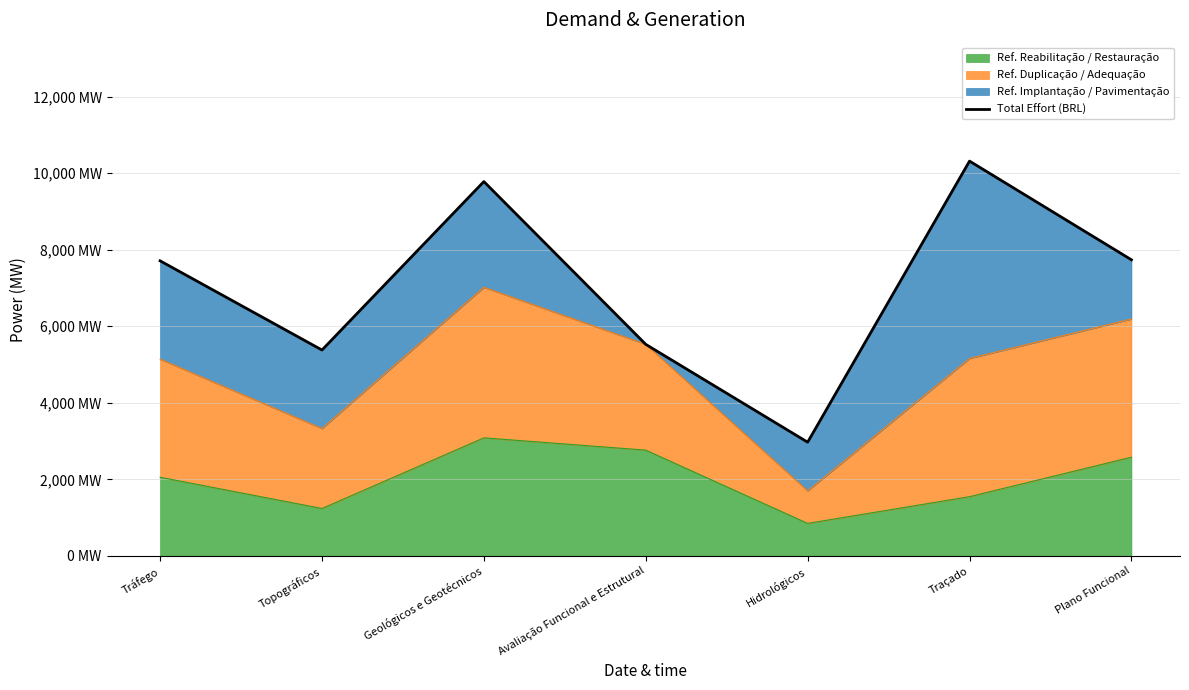

What is the change in value from Hidrológicos to Traçado?

+7345.6